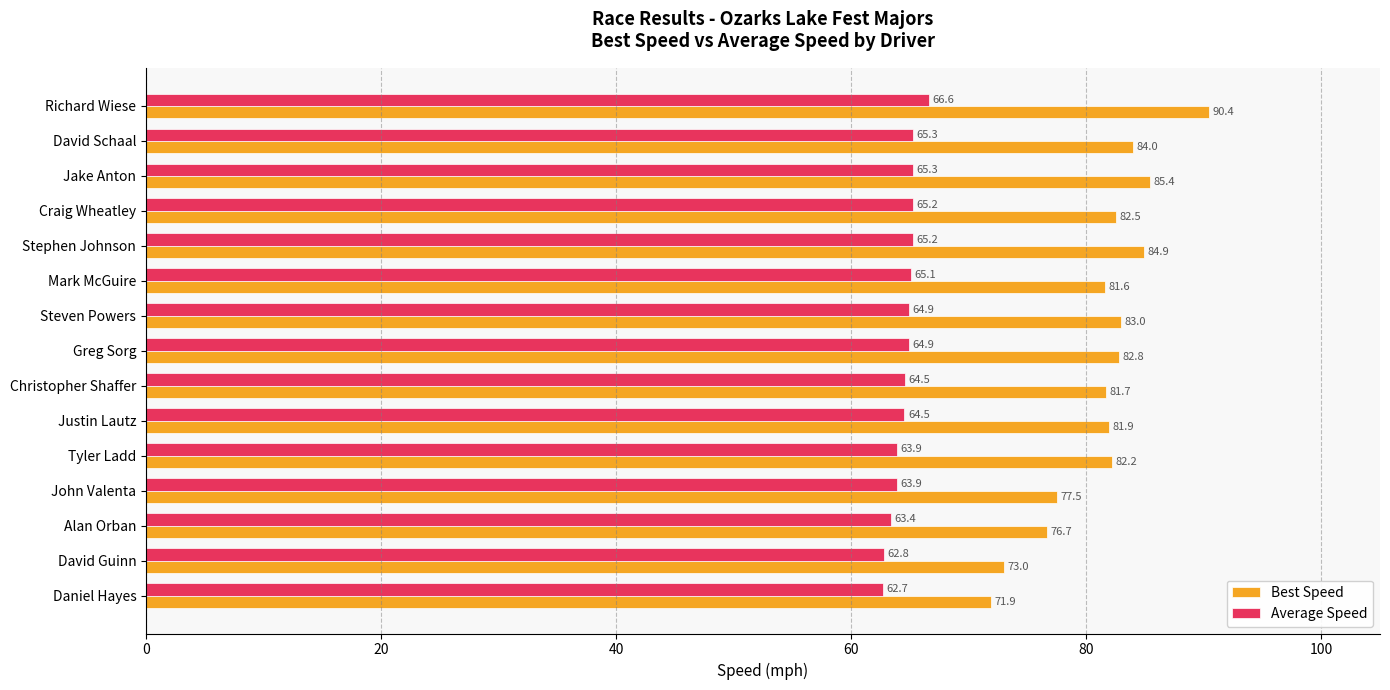

Which series has the largest total across all categories?

Best Speed